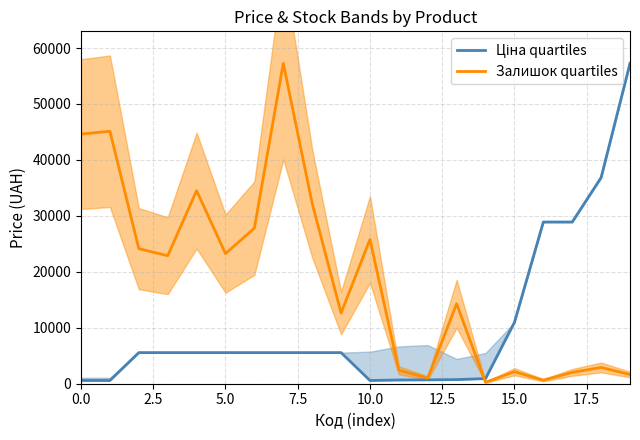

How many intersections are there between Залишок quartiles and Ціна quartiles?

1